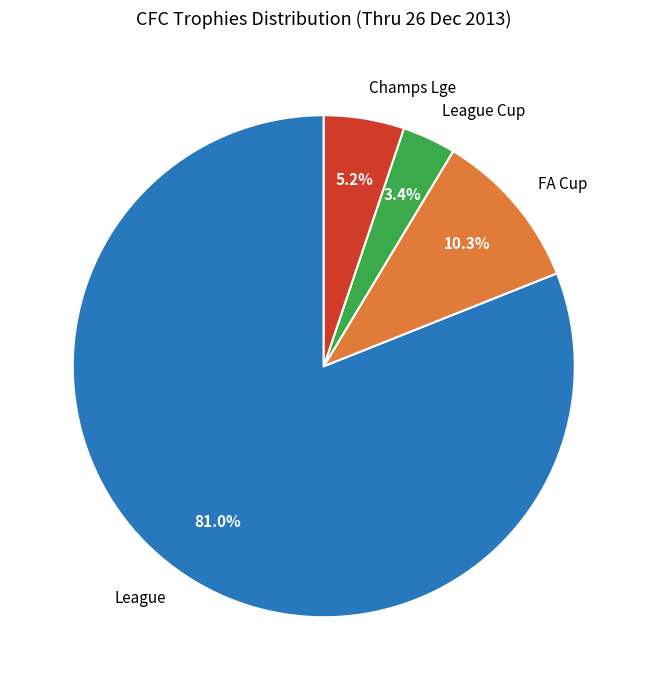

Which has a higher value, League or League Cup?

League